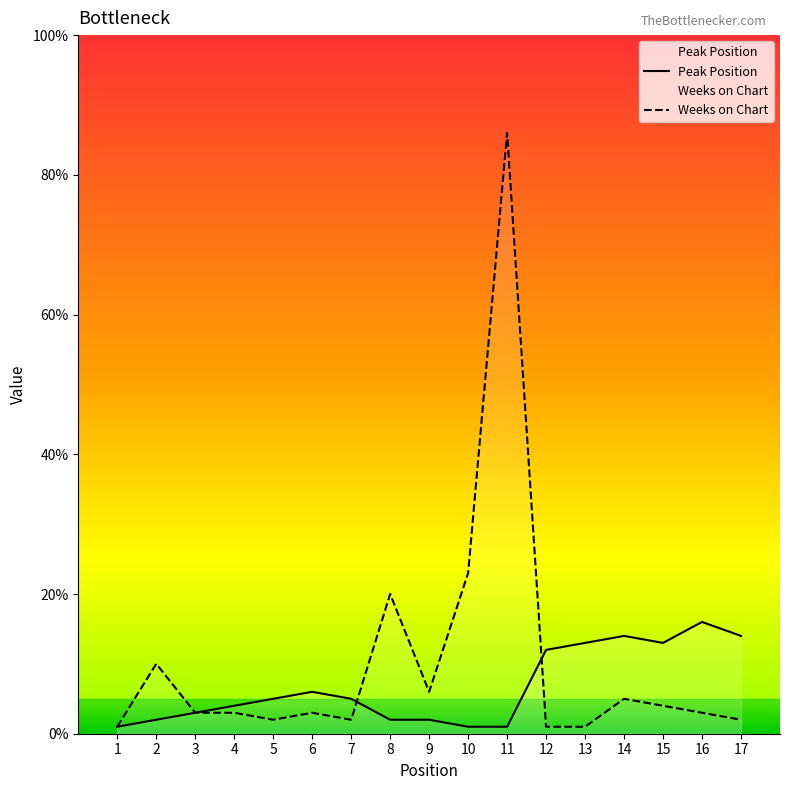

Which series ends up on top after the final intersection of Weeks on Chart and Peak Position?

Peak Position